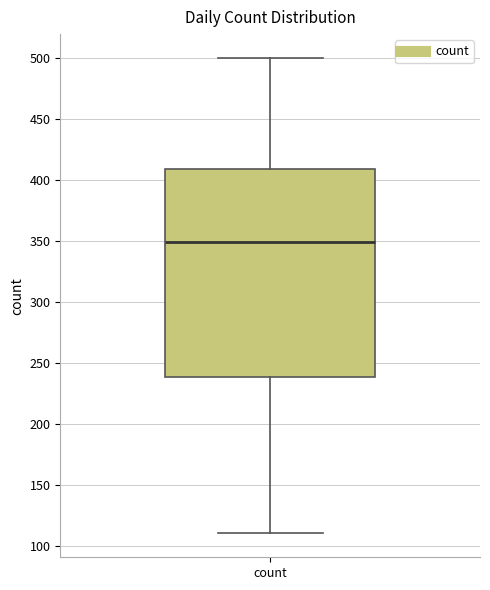

Transcribe this box plot: give where the median line is, the range the box spans, and where the two whiskers end, as read against the y-axis. The values are not printed on the chart, so give them approximately, as read against the axis.

median 350, box 240 to 410, whiskers 110 to 500